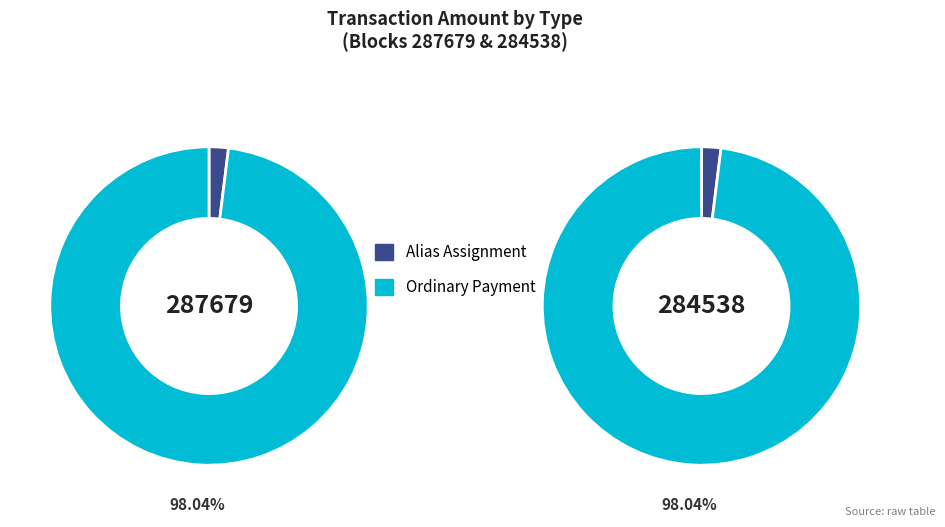

How many slices are in this pie chart?

2